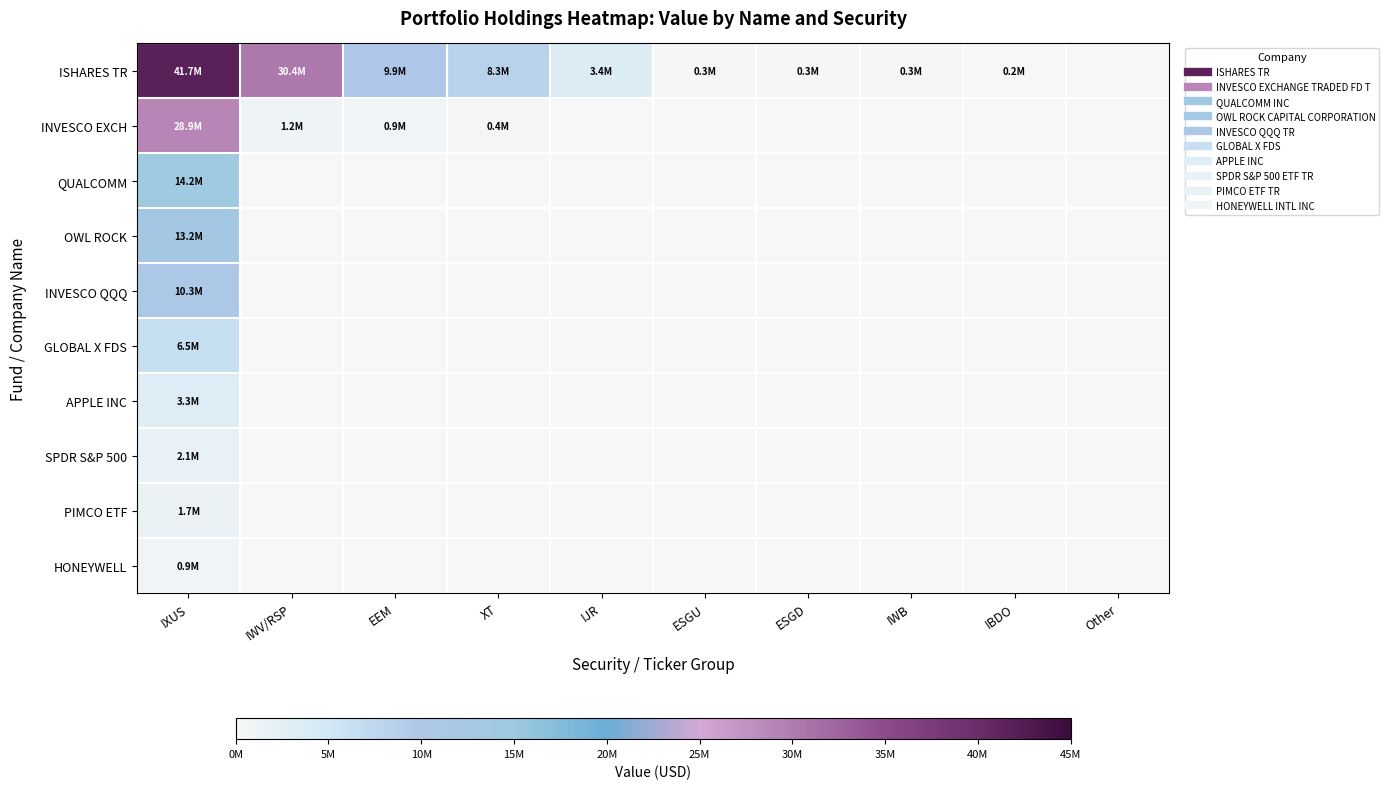

Which label corresponds to the smallest value in the chart?

Other